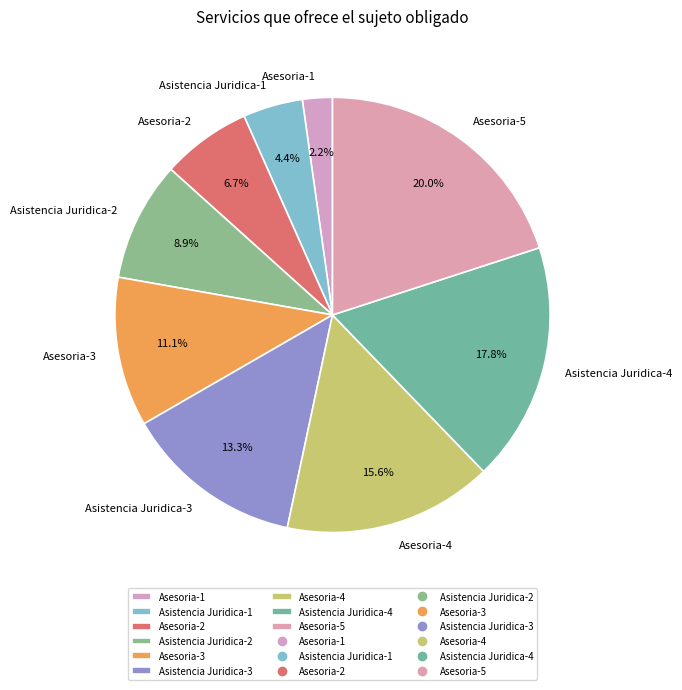

True or false: Asesoria-4 accounts for 27% of the total.

False